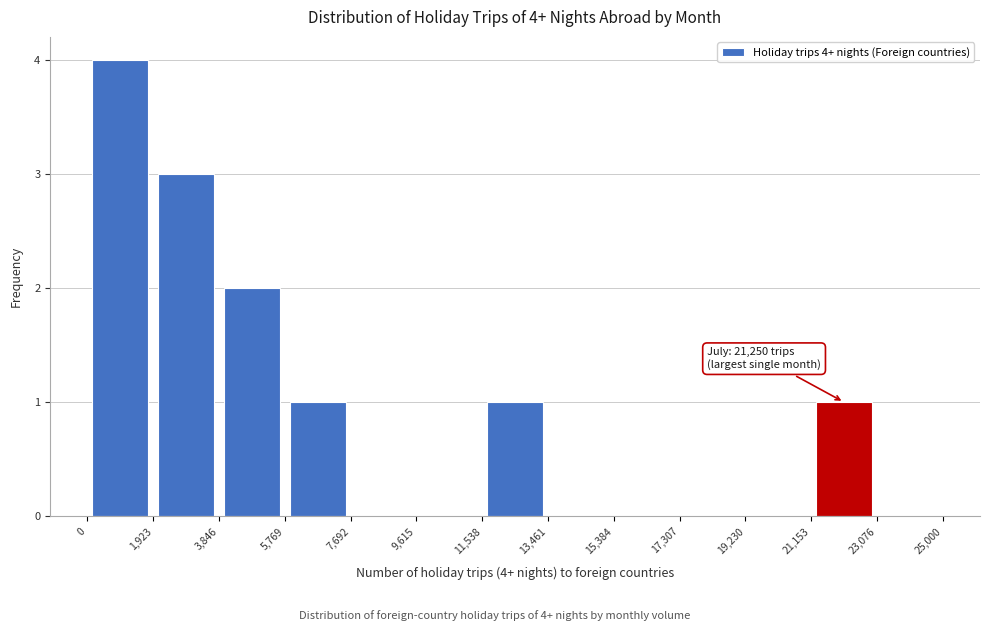

Over which range of the x-axis is the bar tallest?

0 to 1,923